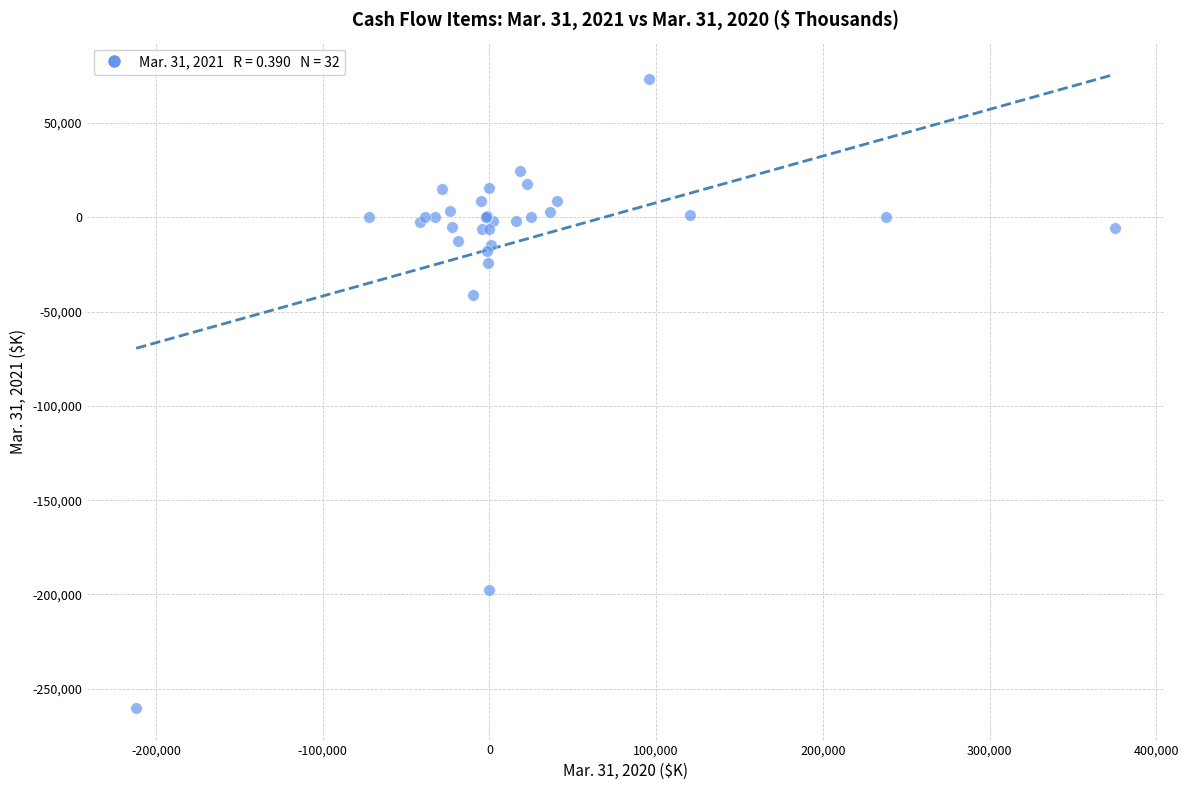

What Y value in the scatter plot is closest to -93485?

-41144